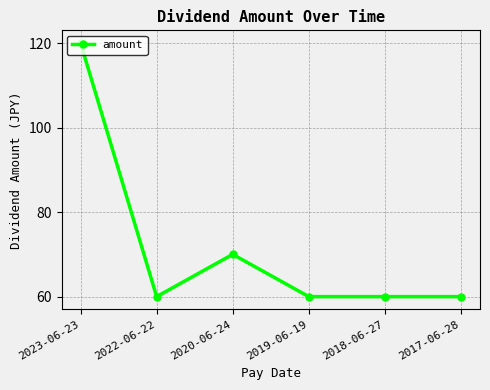

At which category does the data reach its first local valley?

2022-06-22